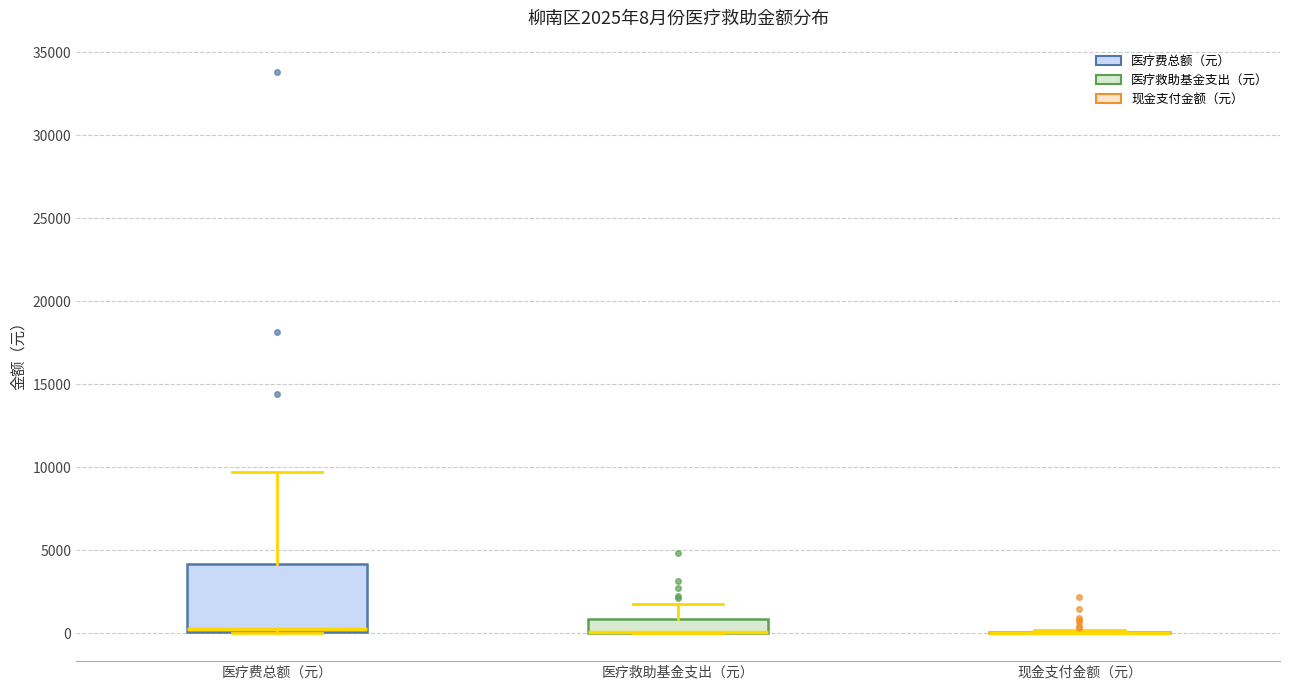

Comparing the boxes themselves (not the whiskers), which one is the tallest?

医疗费总额（元）